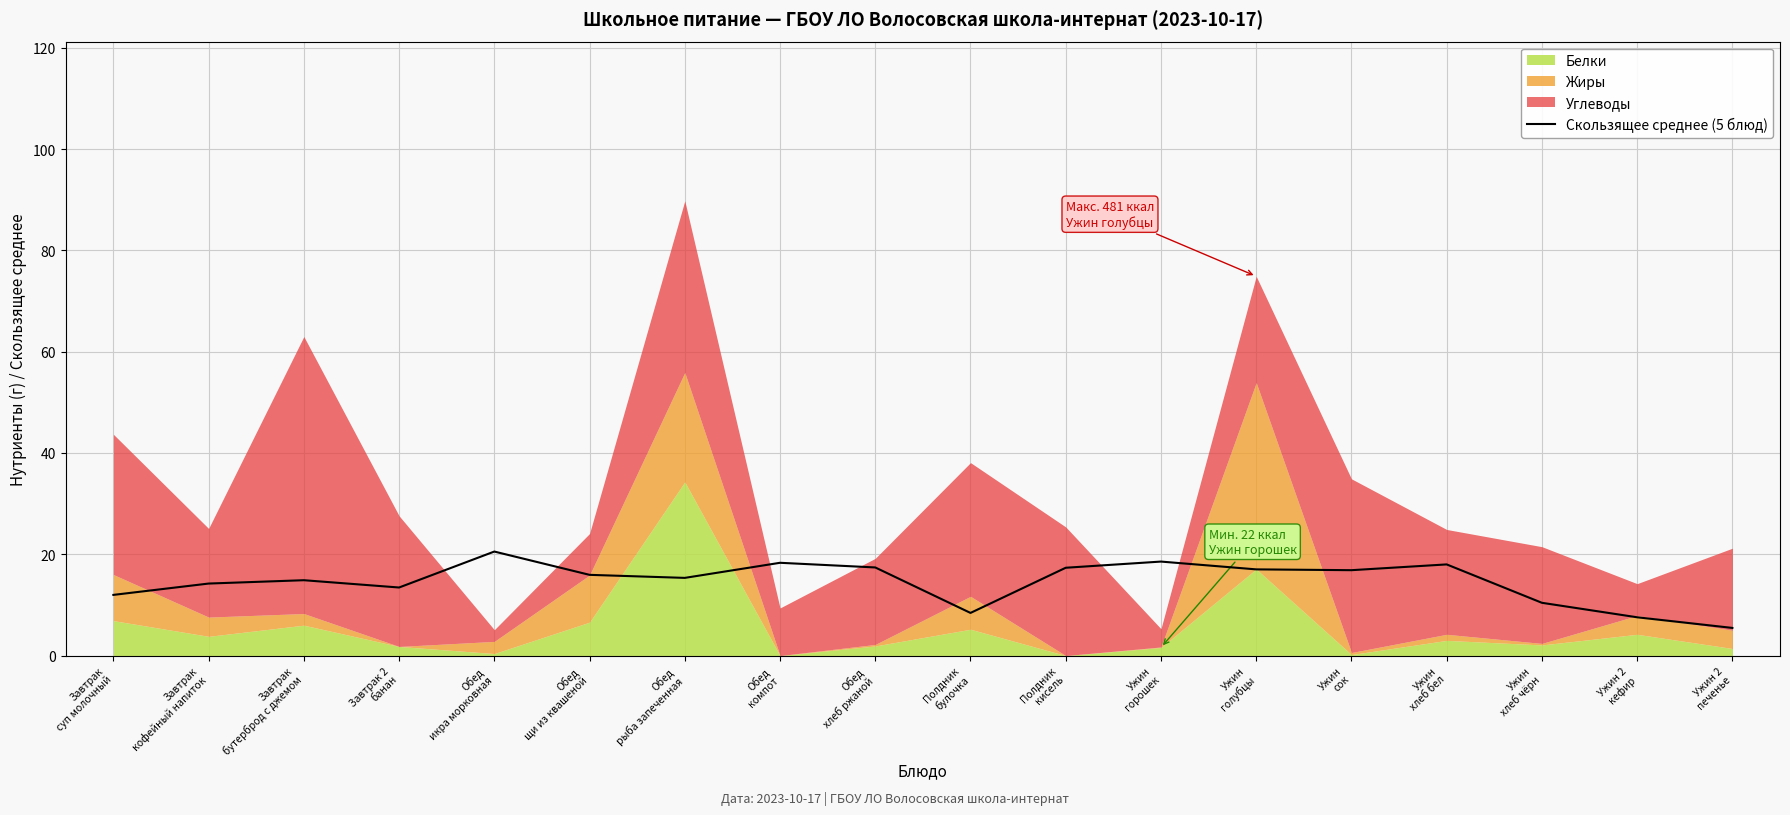

The value at Ужин 2
печенье is 7.4. True or false?

False